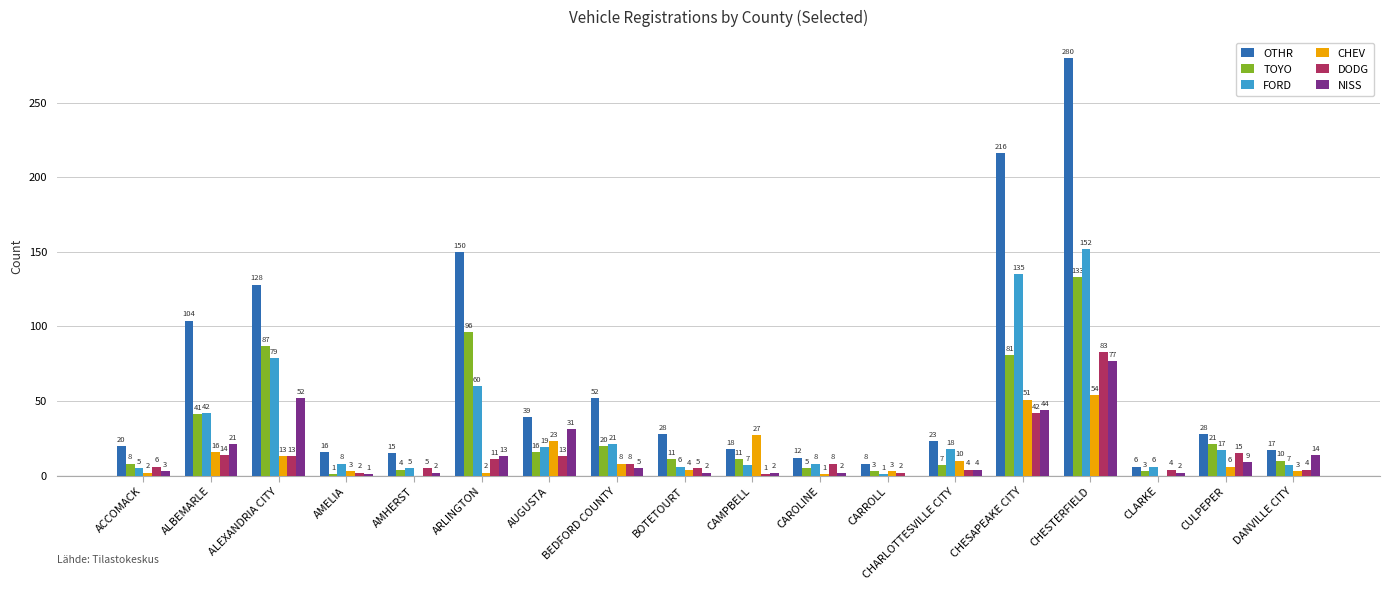

Which series changed the most between CAMPBELL and CHESTERFIELD?

OTHR